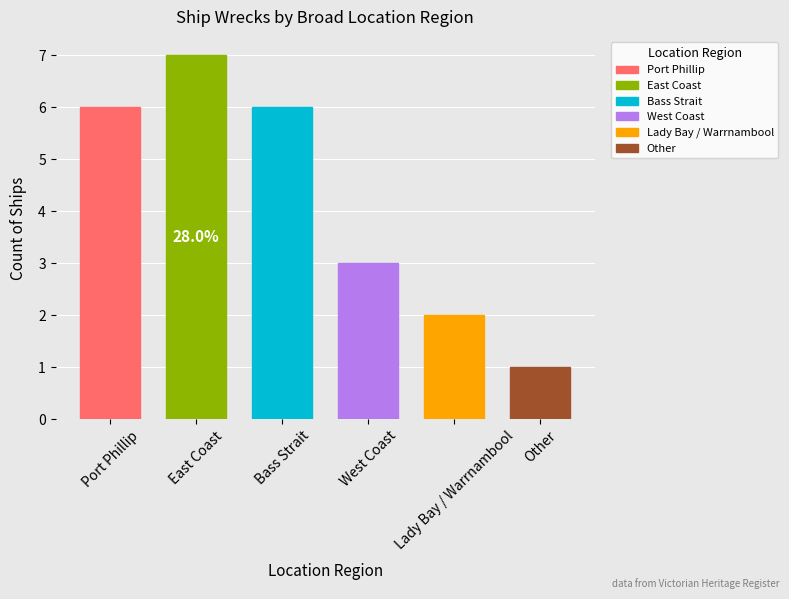

What is the label of the 1st bar from the right?

Other